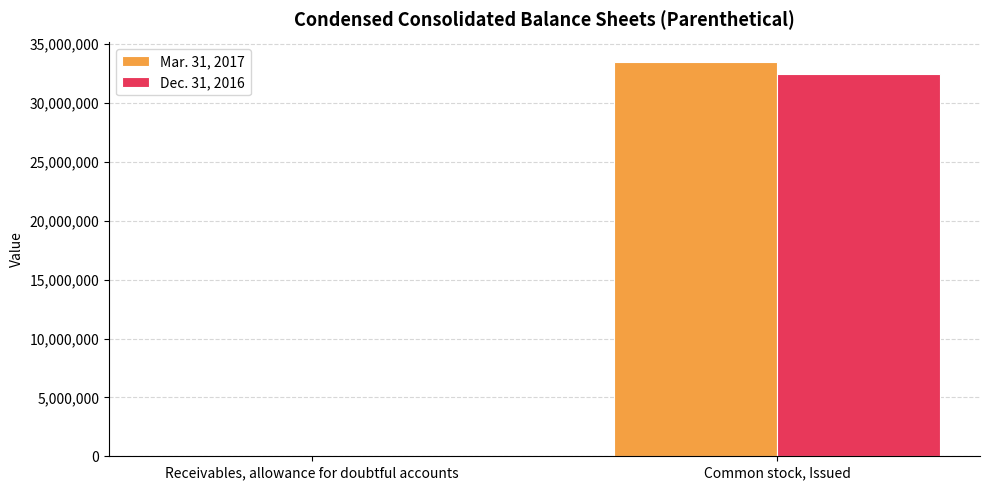

What is the difference between the Dec. 31, 2016 values at Common stock, Issued and Receivables, allowance for doubtful accounts?

32449659